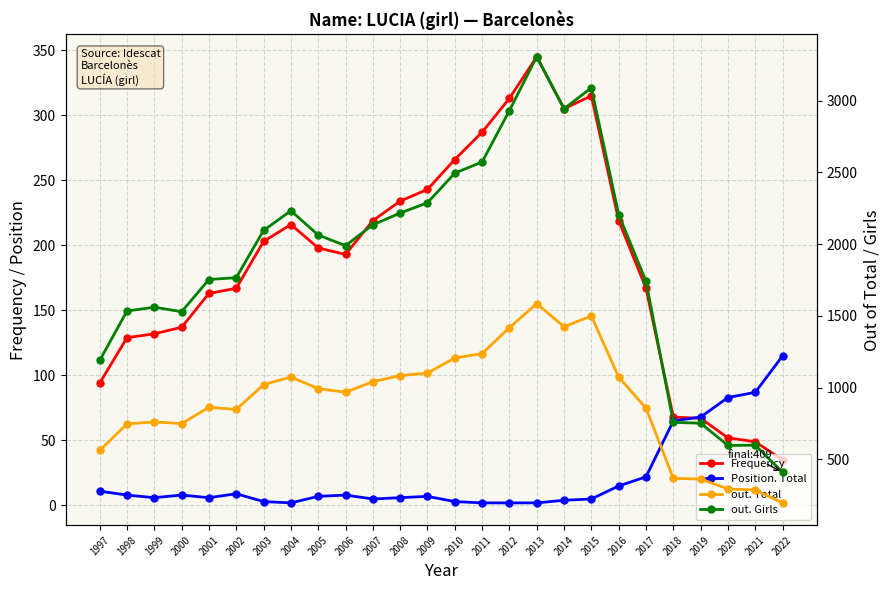

What is the approximate value of Frequency at 2011?

287